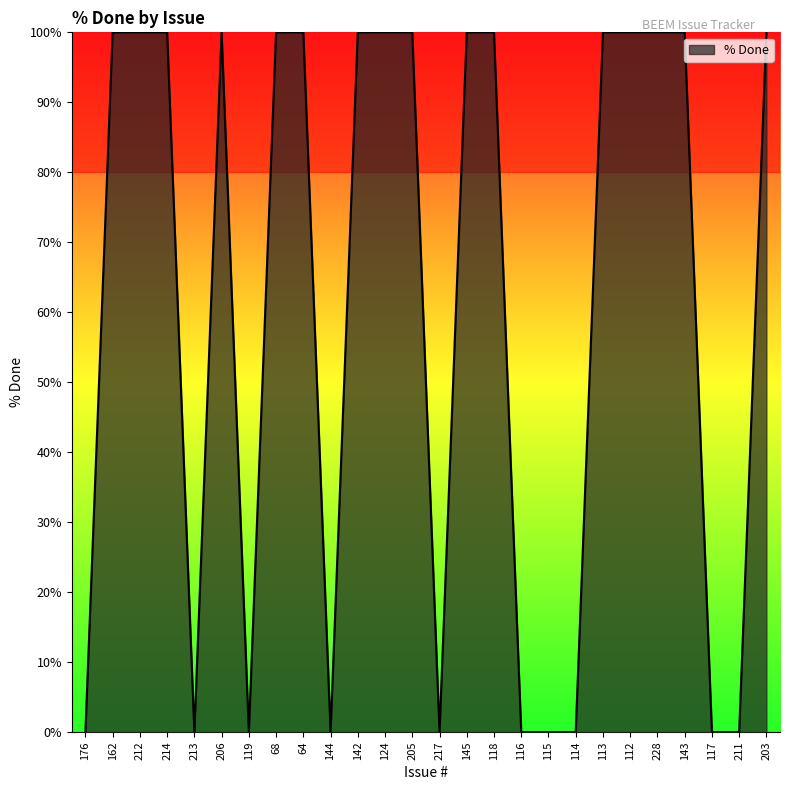

True or false: the data shows 137 at 203.

False